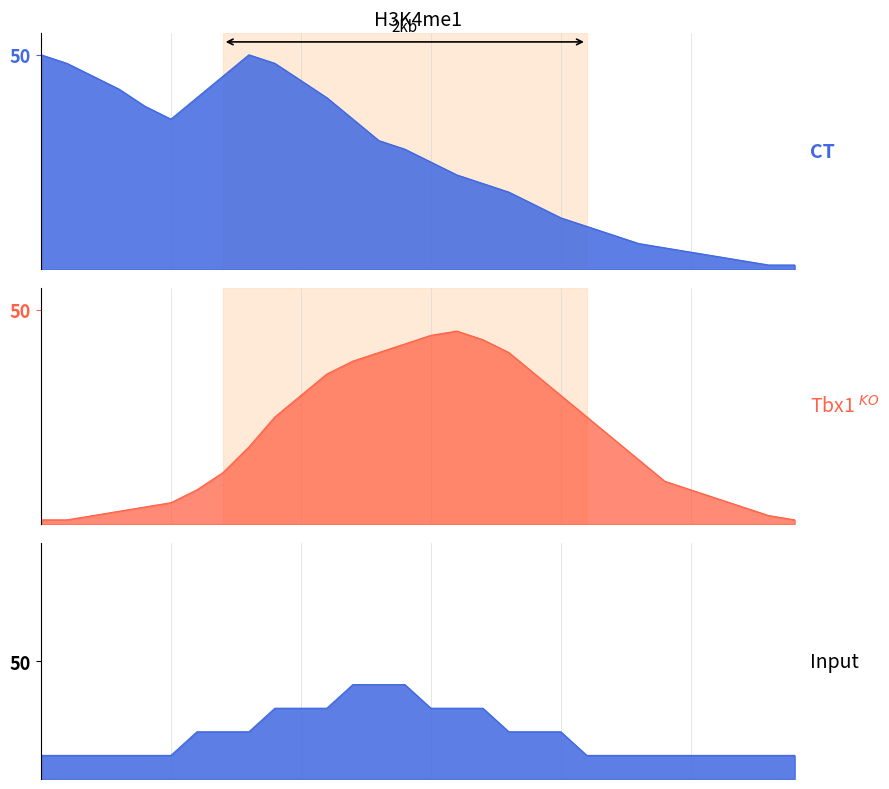

What is the difference between the maximum and minimum values in the Input series?

3